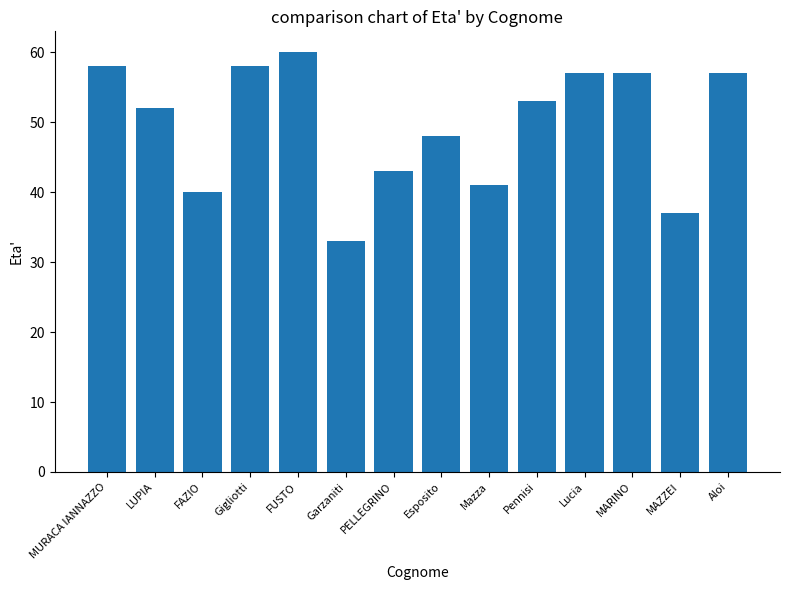

Reading left to right, extract all data points from this chart.

58	52	40	58	60	33	43	48	41	53	57	57	37	57